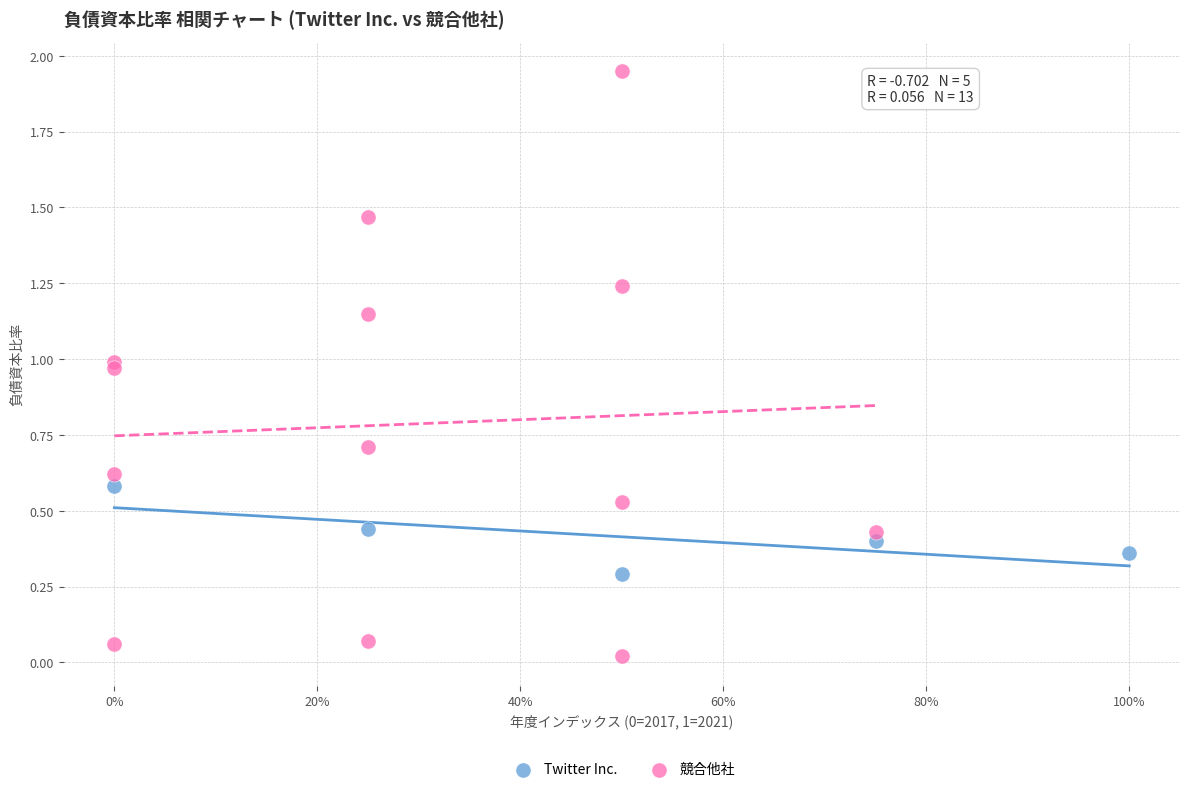

Which series reaches the maximum Y coordinate?

競合他社